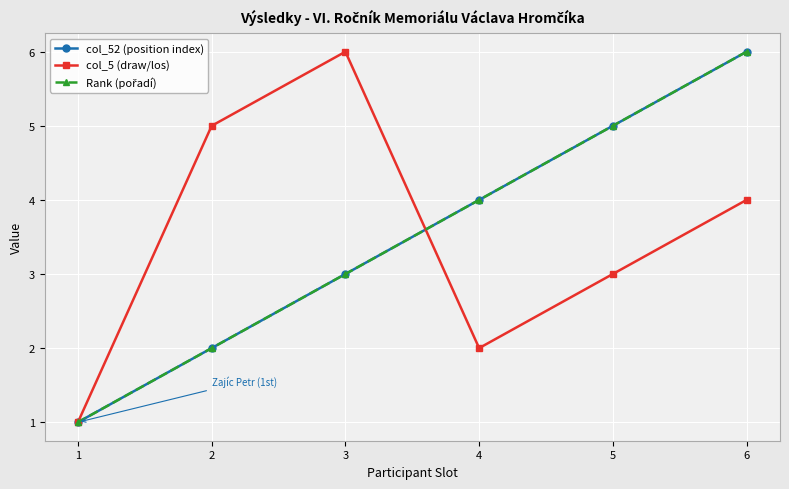

Is the value of col_52 (position index) at 3 greater than the value of col_5 (draw/los) at 1?

Yes